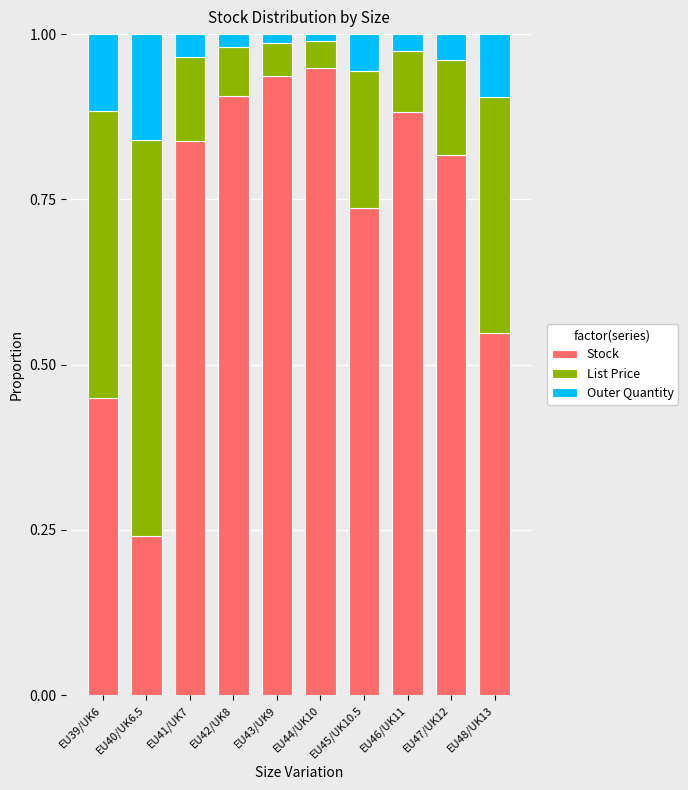

At which label is Stock closest to 0?

EU40/UK6.5